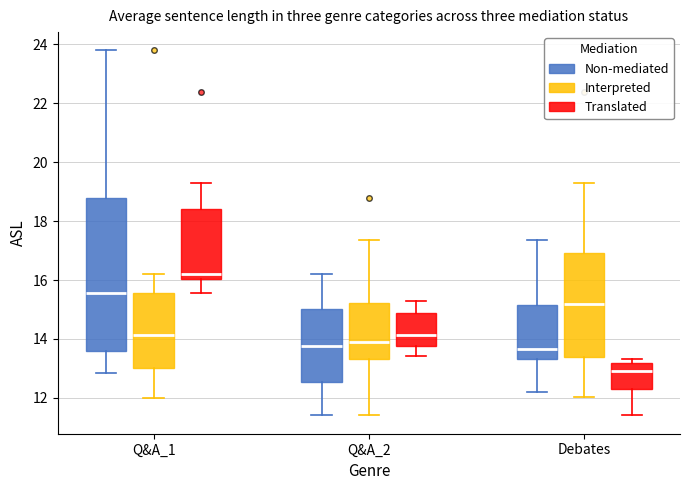

Which box's median line is the highest?

Q&A_1 (Translated)